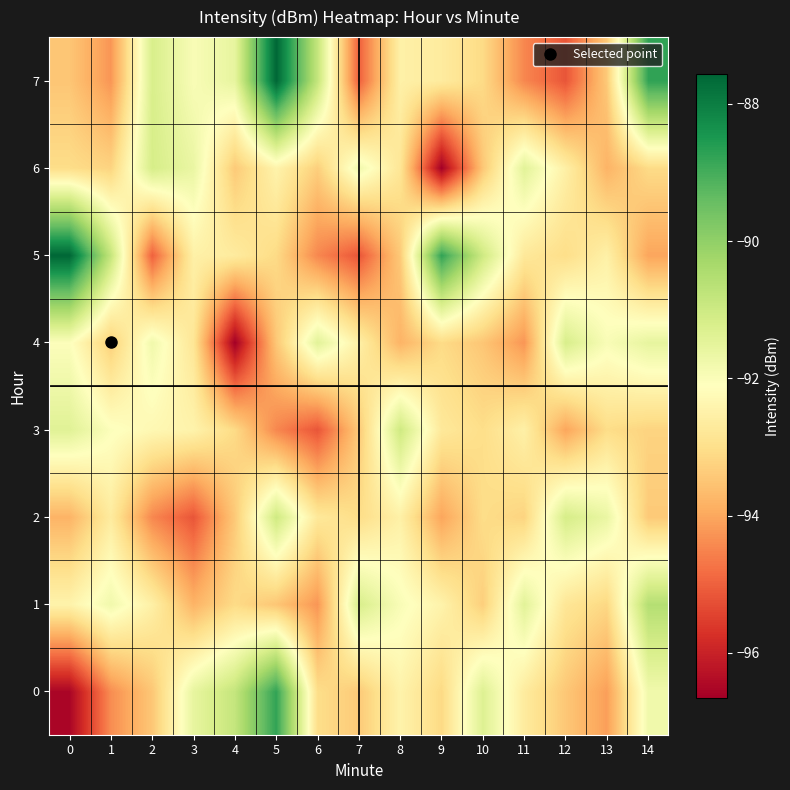

What is the maximum value shown in the chart?

-87.6